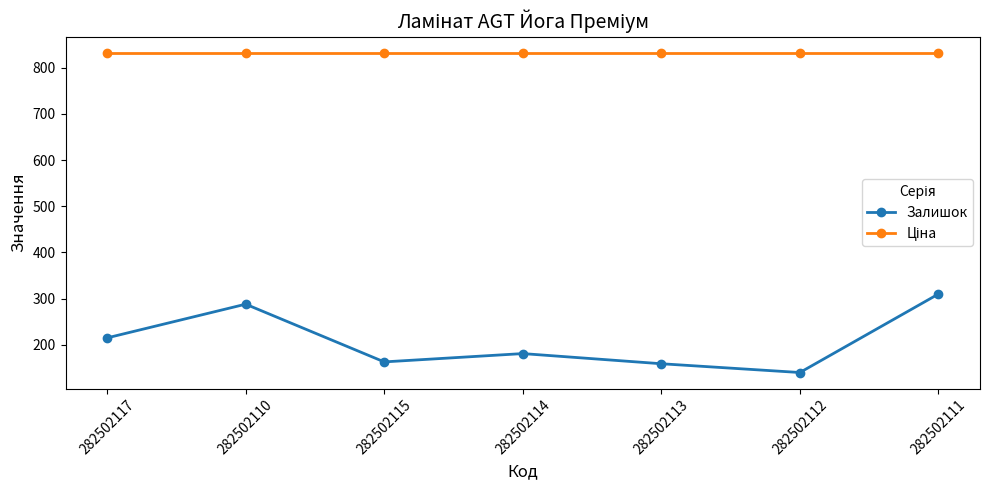

Does the chart have visible grid lines?

No